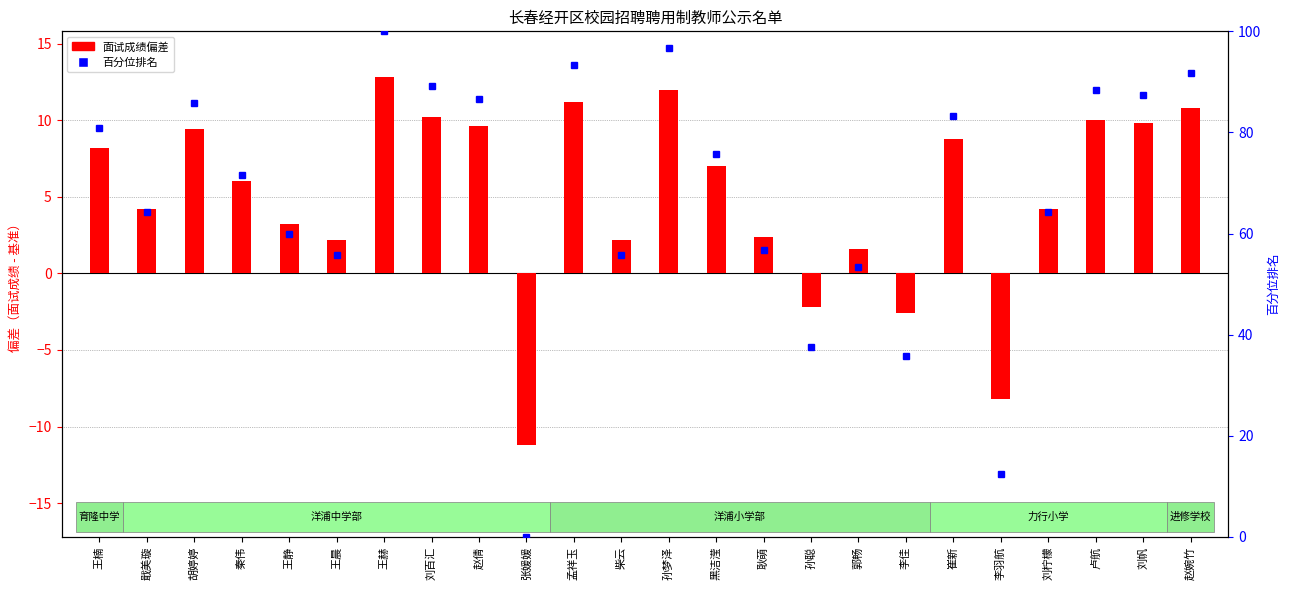

What is the label of the 18th bar from the right?

王赫